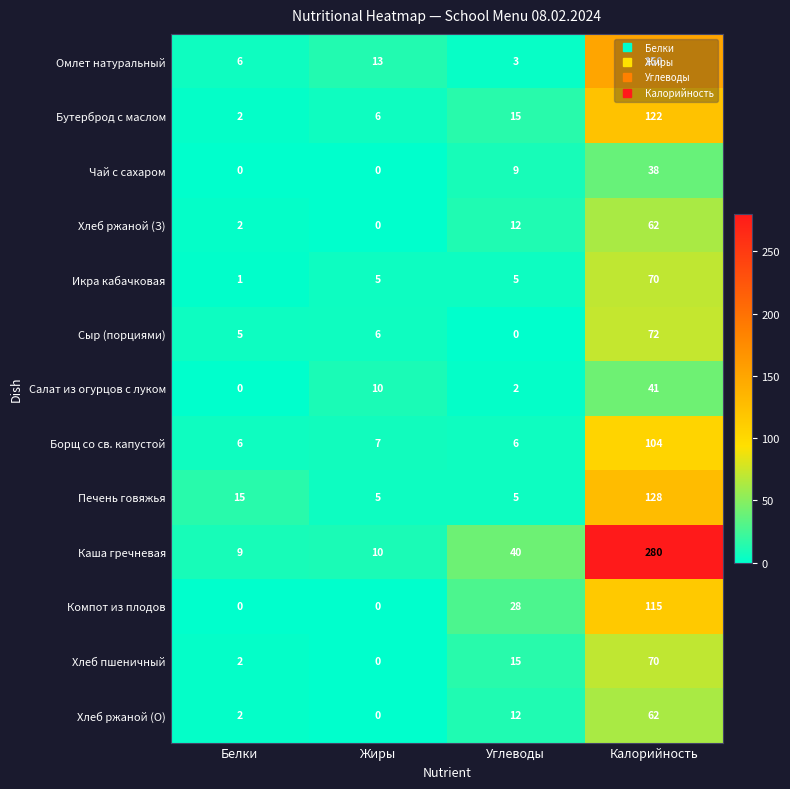

Is it true that Каша гречневая equals 9 at Белки?

True